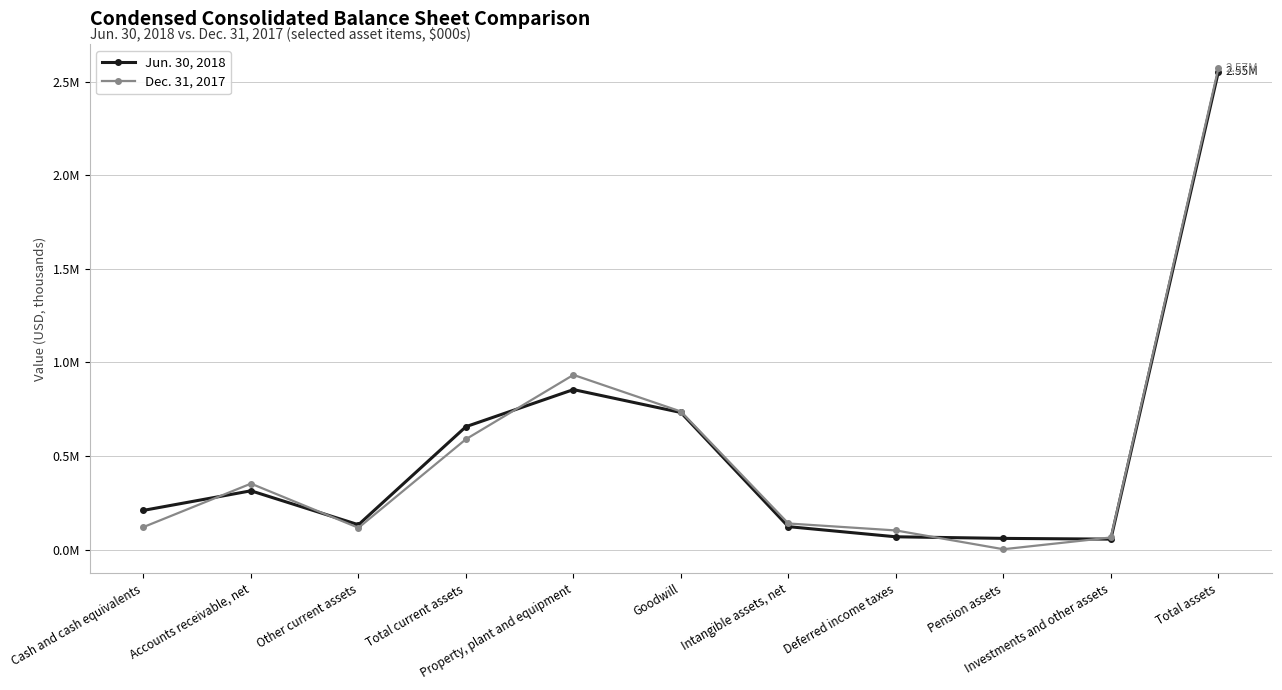

What position from the right is Total assets?

1